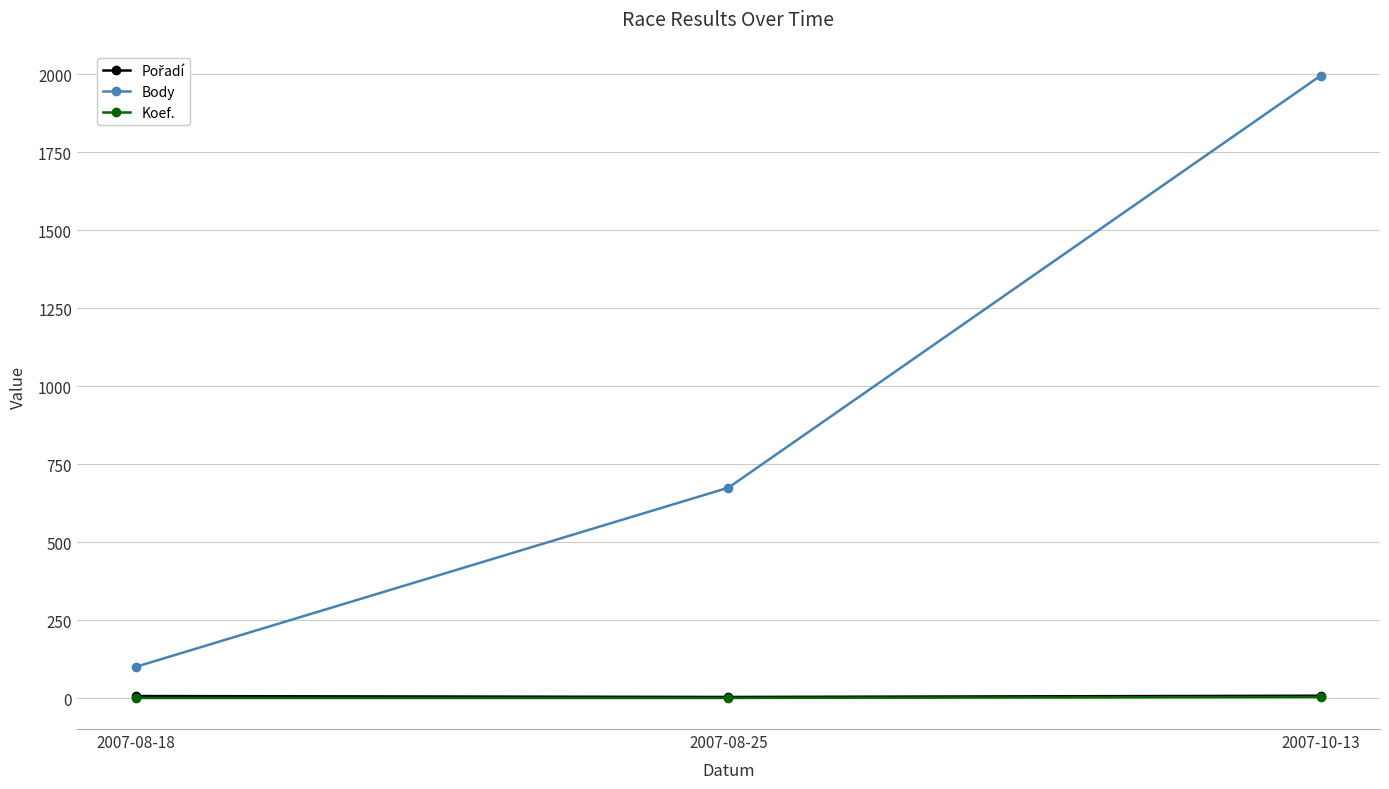

What is the sum of all Koef. values?

6